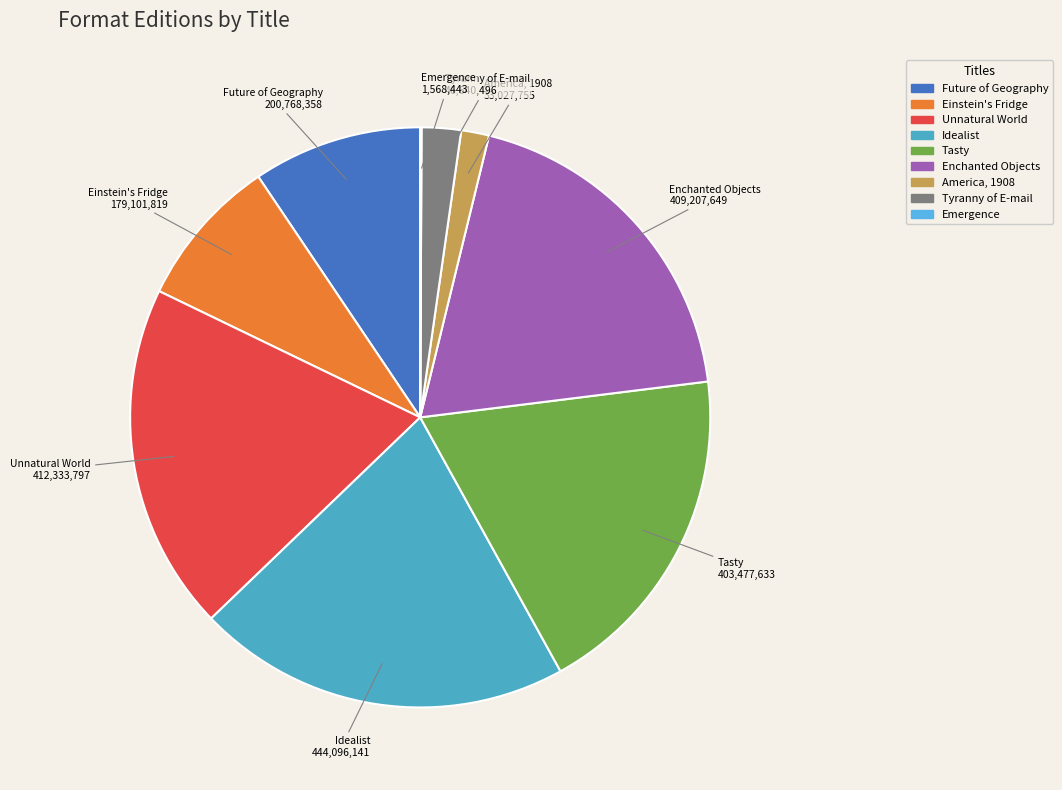

What is the largest slice in the pie chart?

Idealist